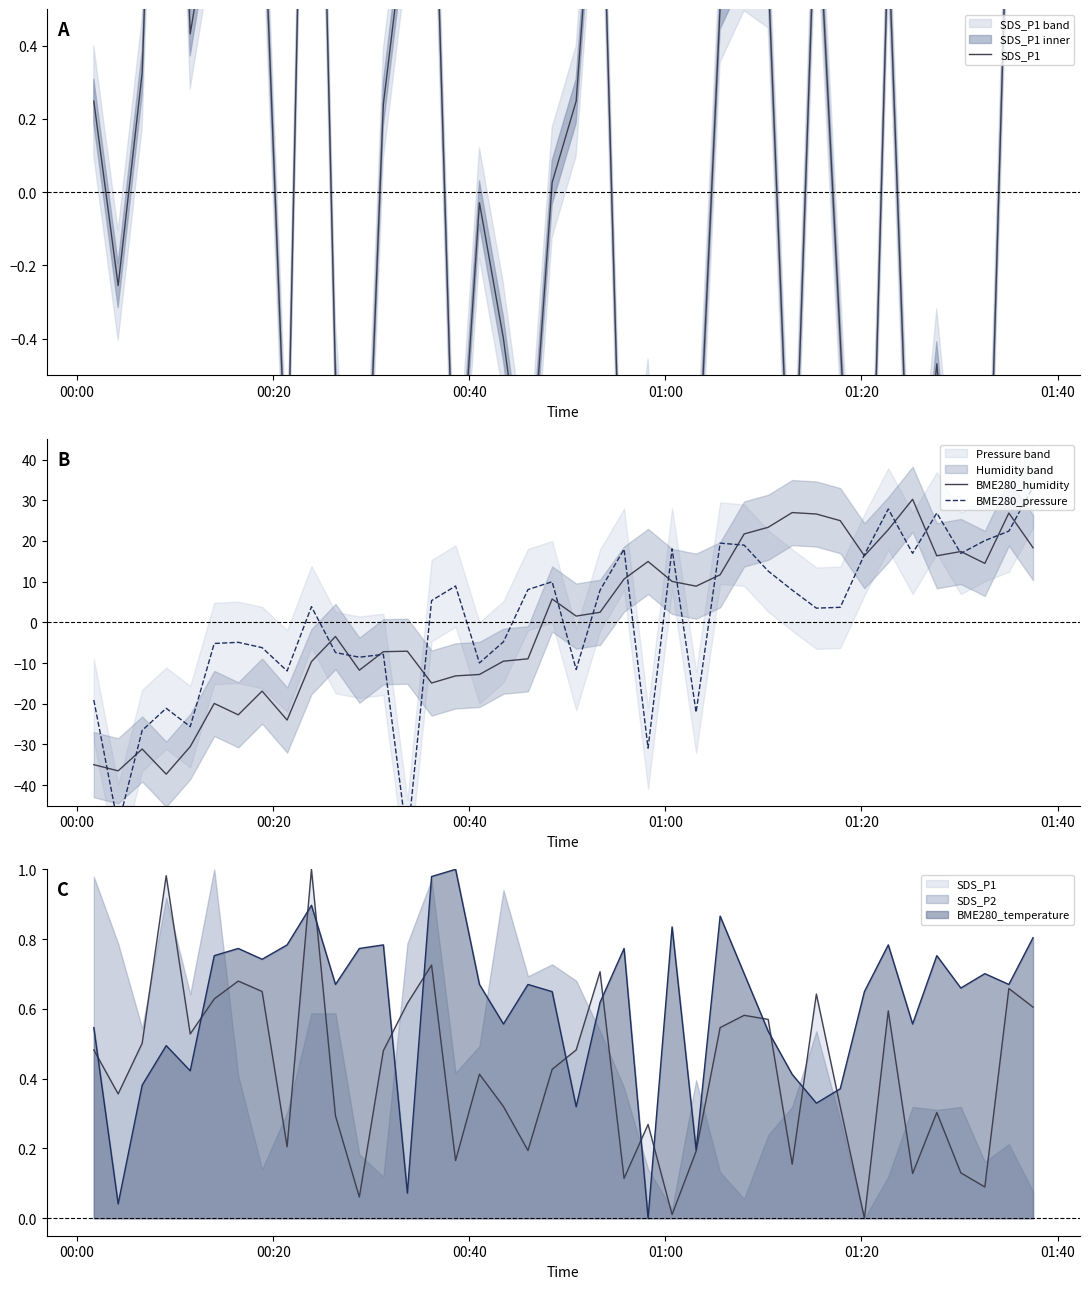

Where do BME280_humidity and BME280_pressure first cross each other?

00:00 and 00:20